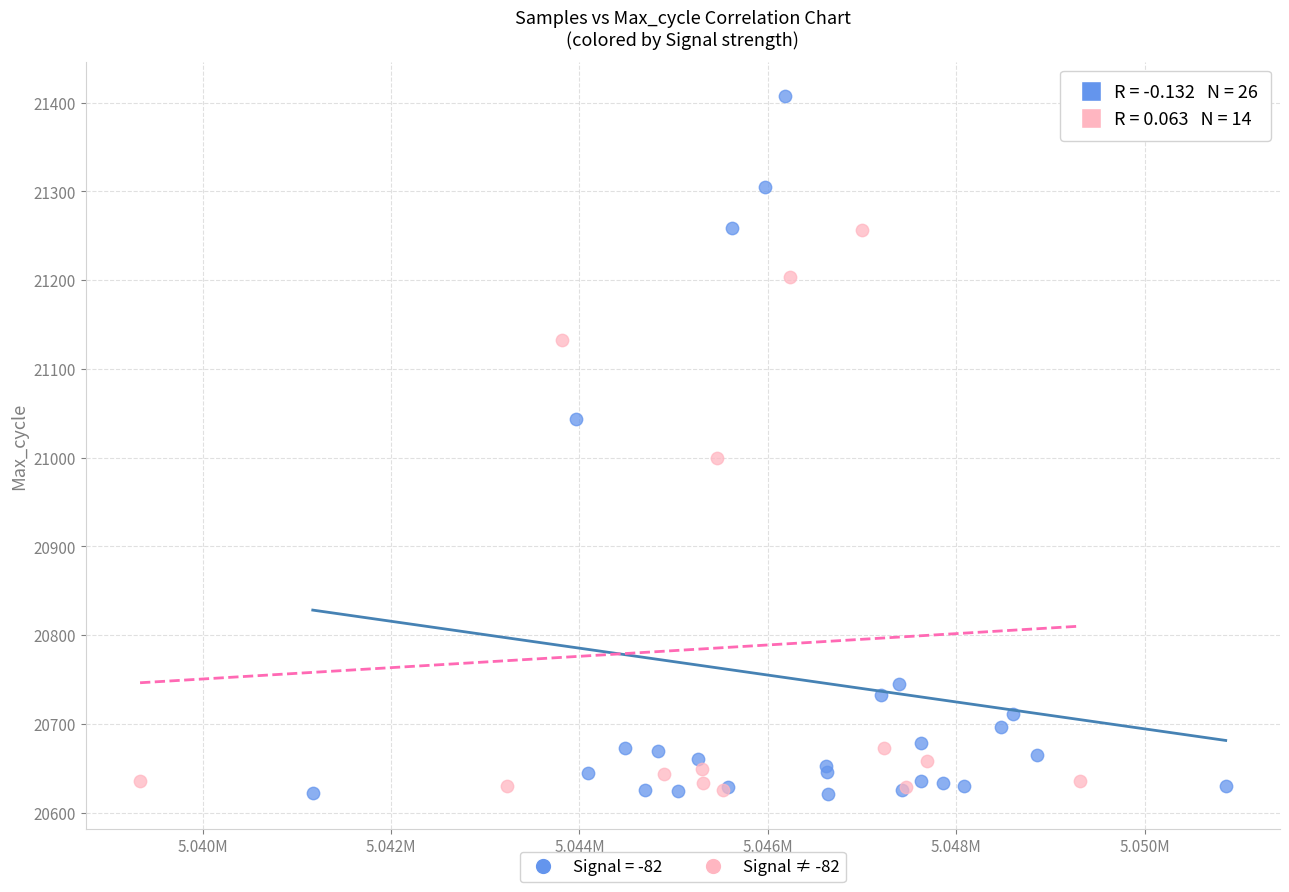

Which series reaches the maximum Y coordinate?

Signal = -82